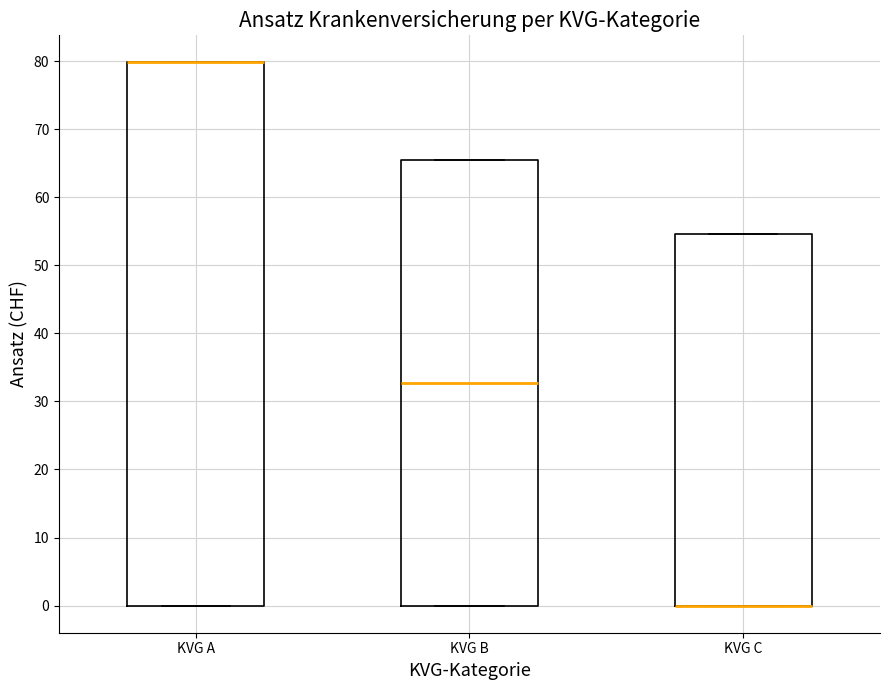

Reading left to right, transcribe this box plot: for each box, give where its median line is, the range the box spans, and where its two whiskers end, as read against the y-axis. The values are not printed on the chart, so give them approximately, as read against the axis.

KVG A: median 80 (drawn on the box's upper edge), box 0 to 80, whiskers 0 to 80
KVG B: median 33, box 0 to 65, whiskers 0 to 65
KVG C: median 0 (drawn on the box's lower edge), box 0 to 55, whiskers 0 to 55